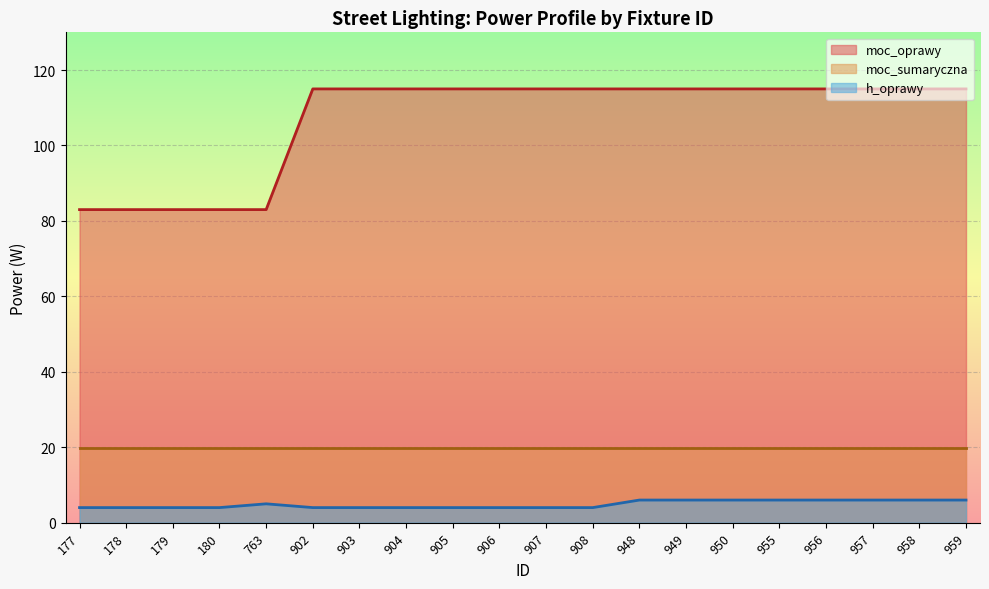

What is the difference between the highest and lowest values at 908?

111.0